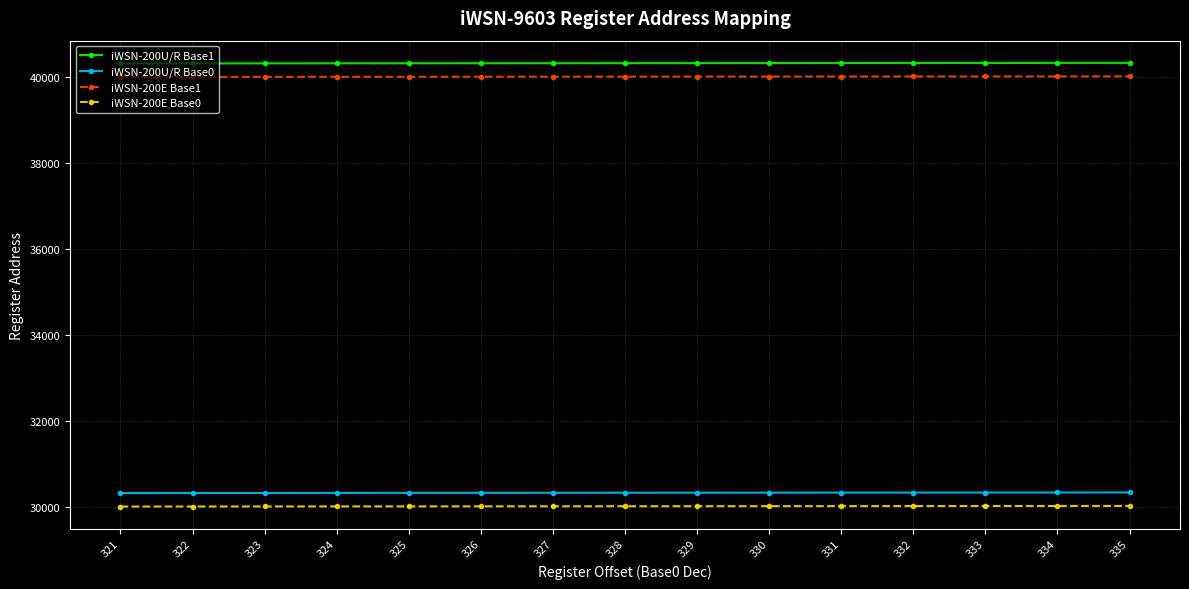

Is it true that iWSN-200U/R Base1 equals 19040 at 322?

False